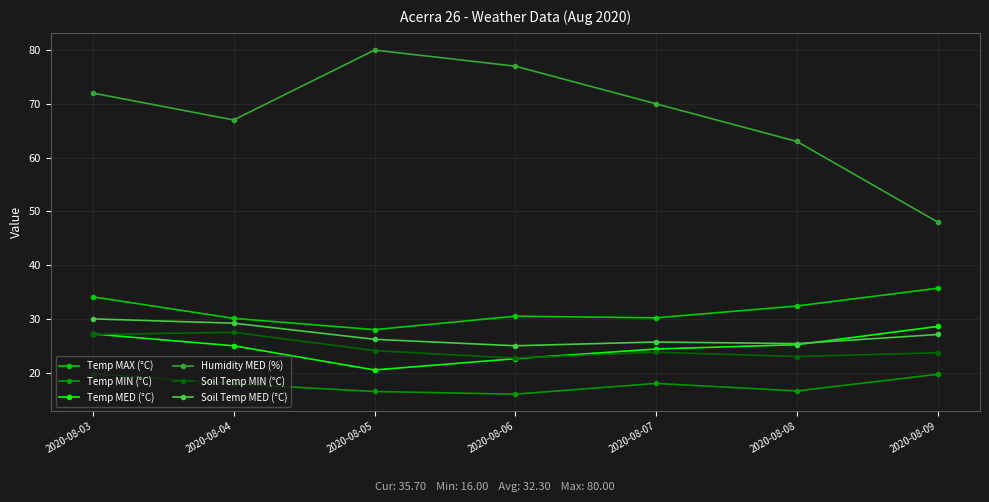

Which series has the largest total across all categories?

Humidity MED (%)